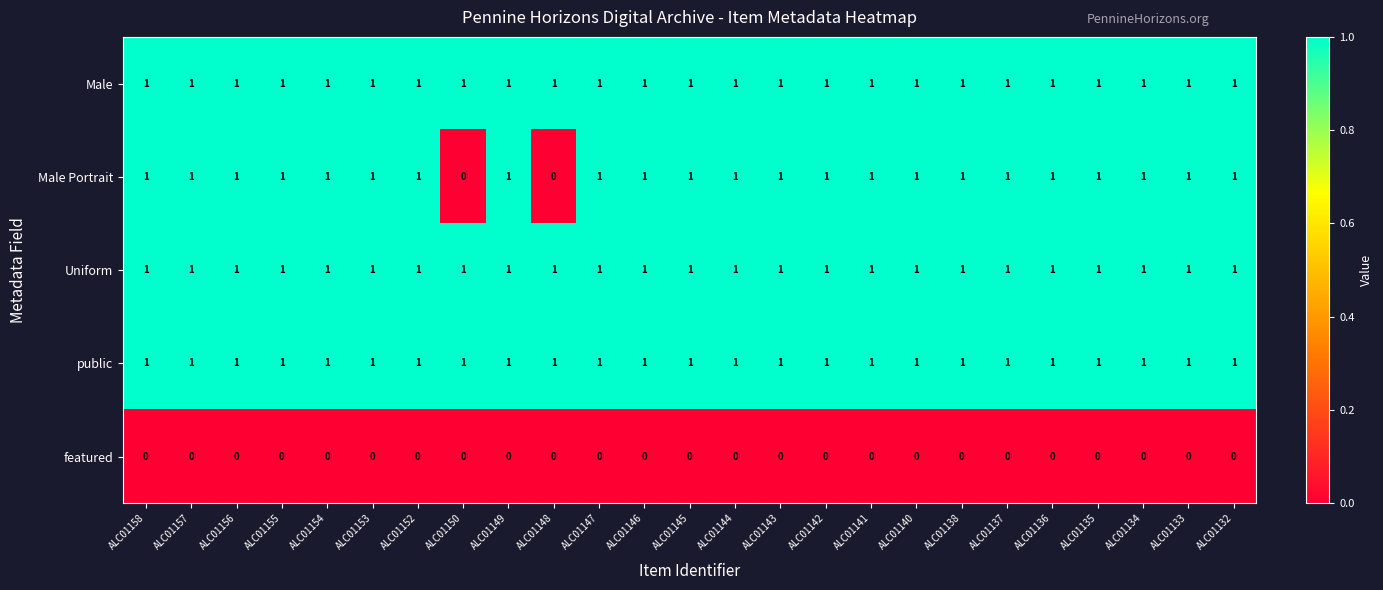

What is the maximum value shown in the chart?

1